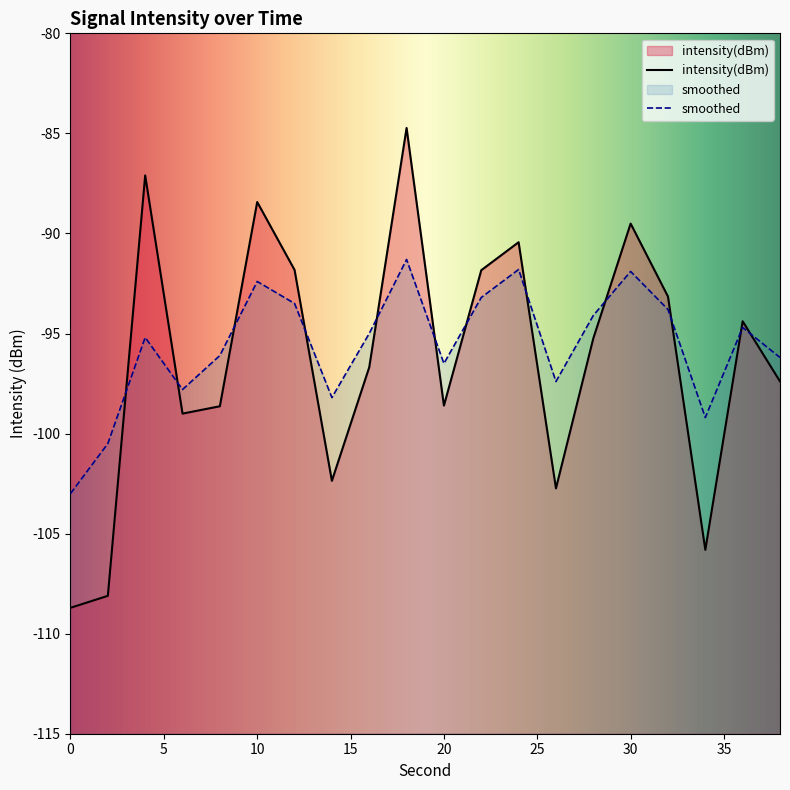

True or false: intensity(dBm) has a value of -126.9 at 38.

False